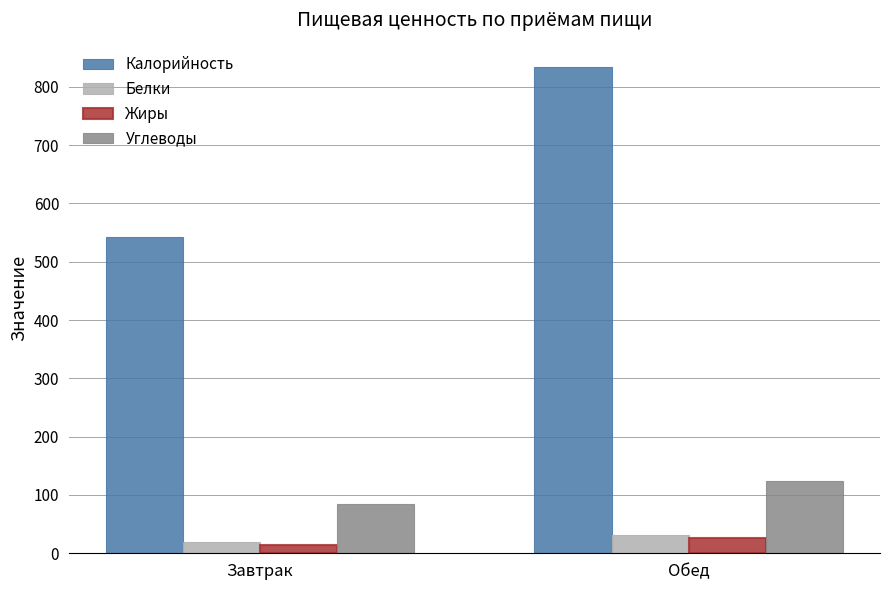

Which series has the largest range (max minus min)?

Калорийность